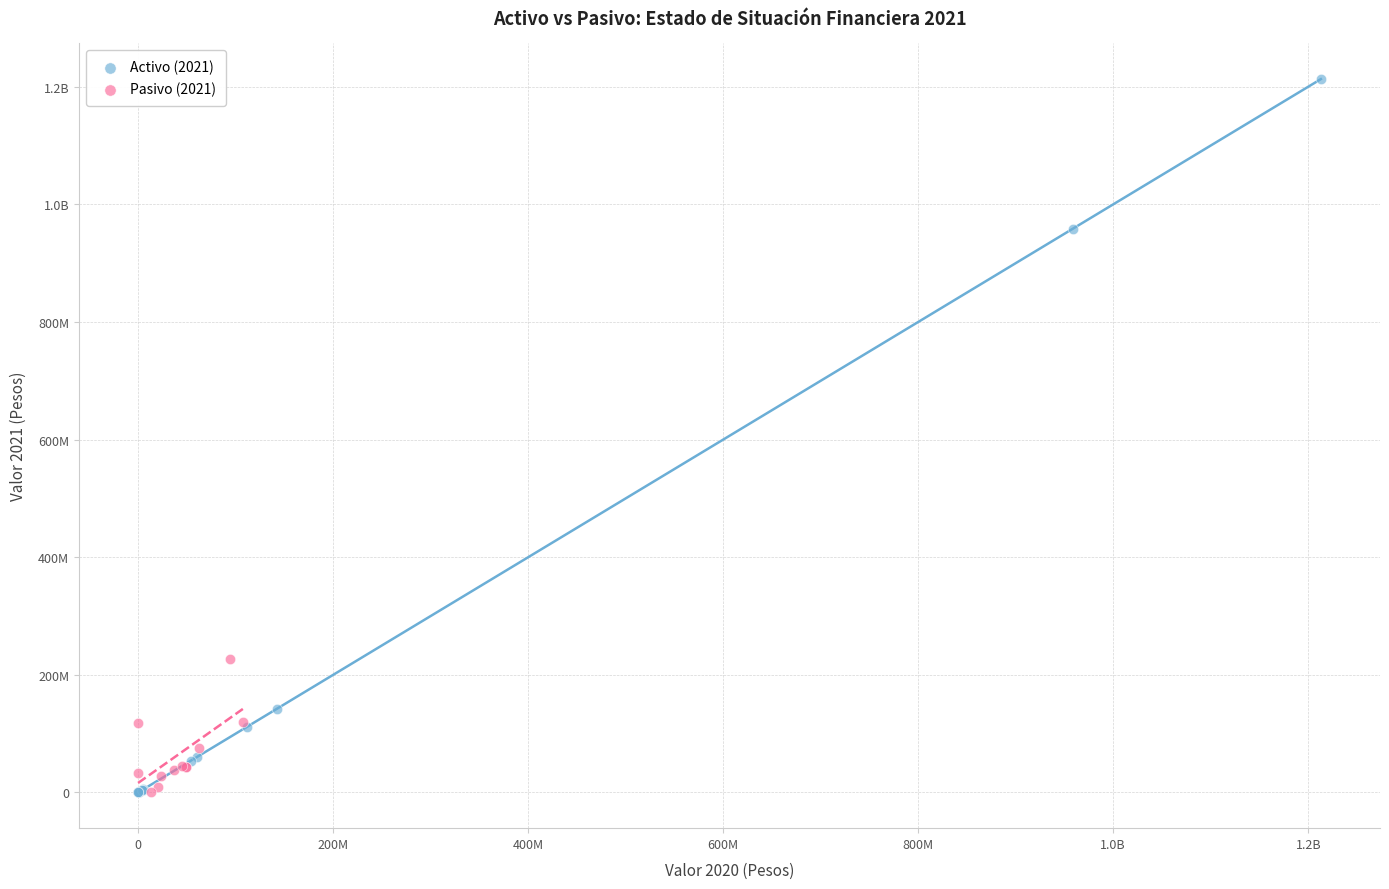

What are all the series names shown in the legend?

Activo (2021), Pasivo (2021)